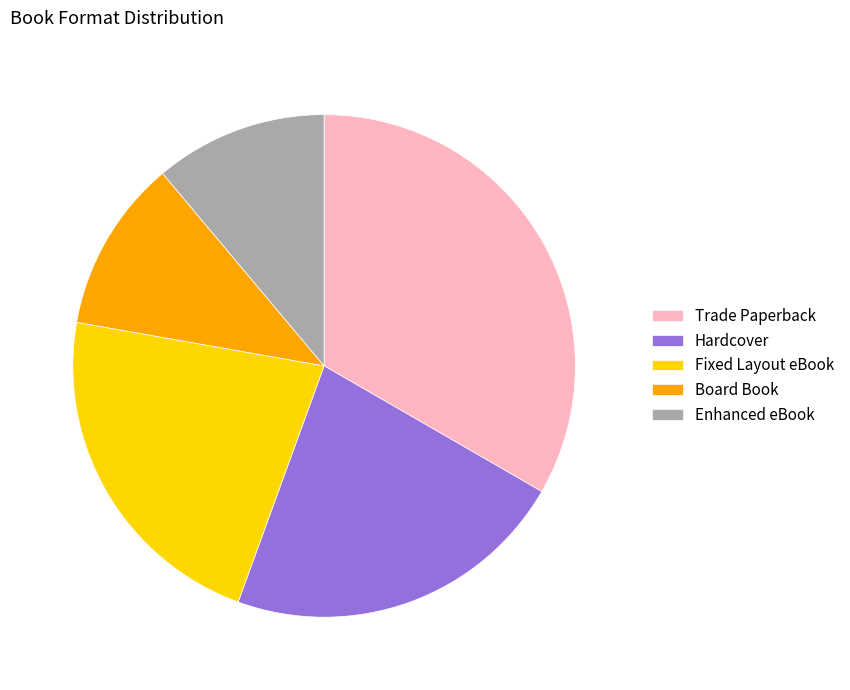

Is there any slice that represents more than half of the pie?

No